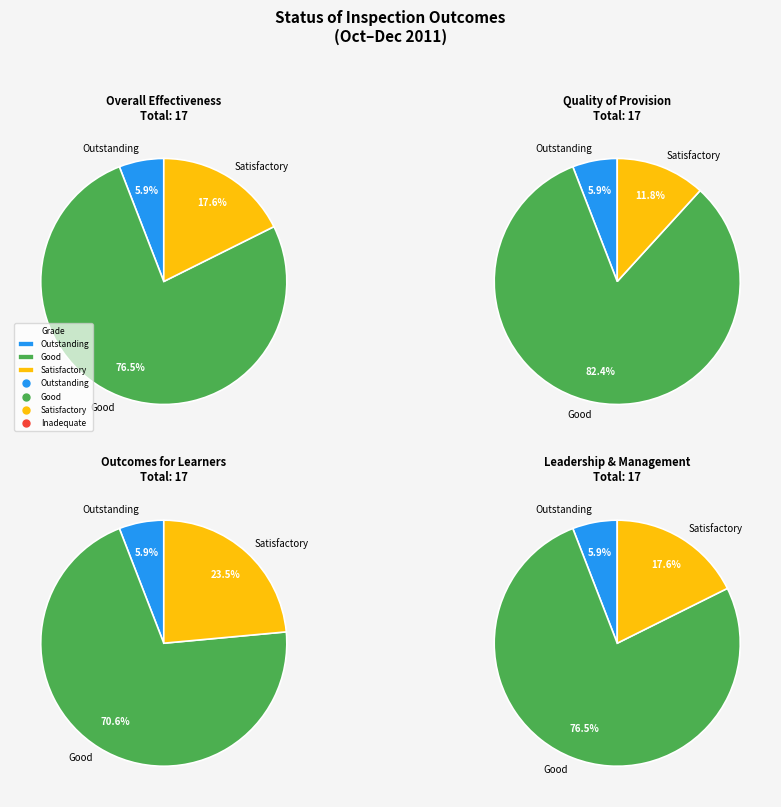

Is it true that 11 is 19% of the pie?

False